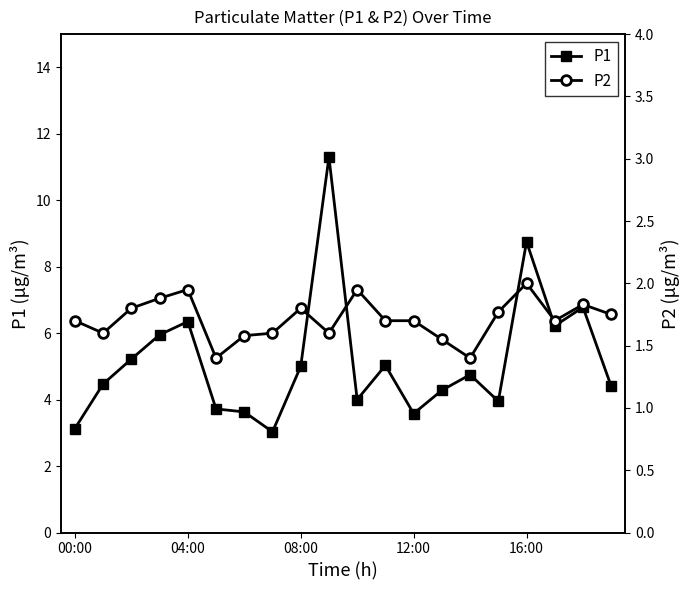

The value of P1 at 00:00 is 1.3. True or false?

False